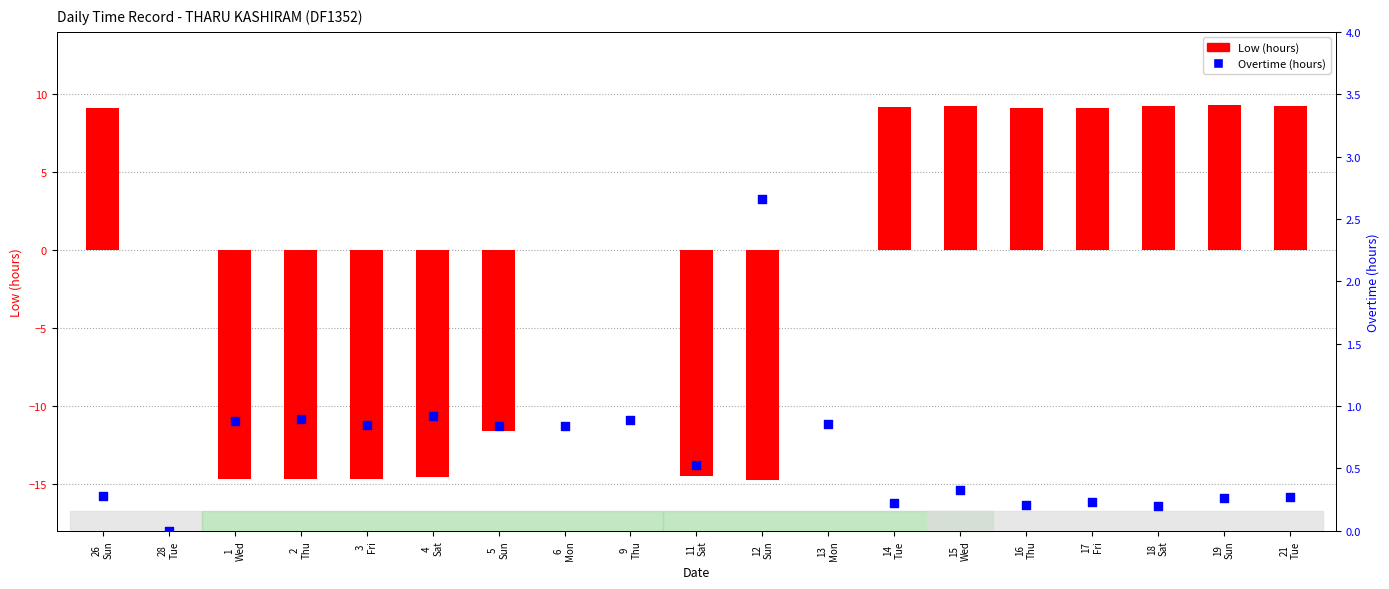

At how many categories does at least one series exceed -3?

19